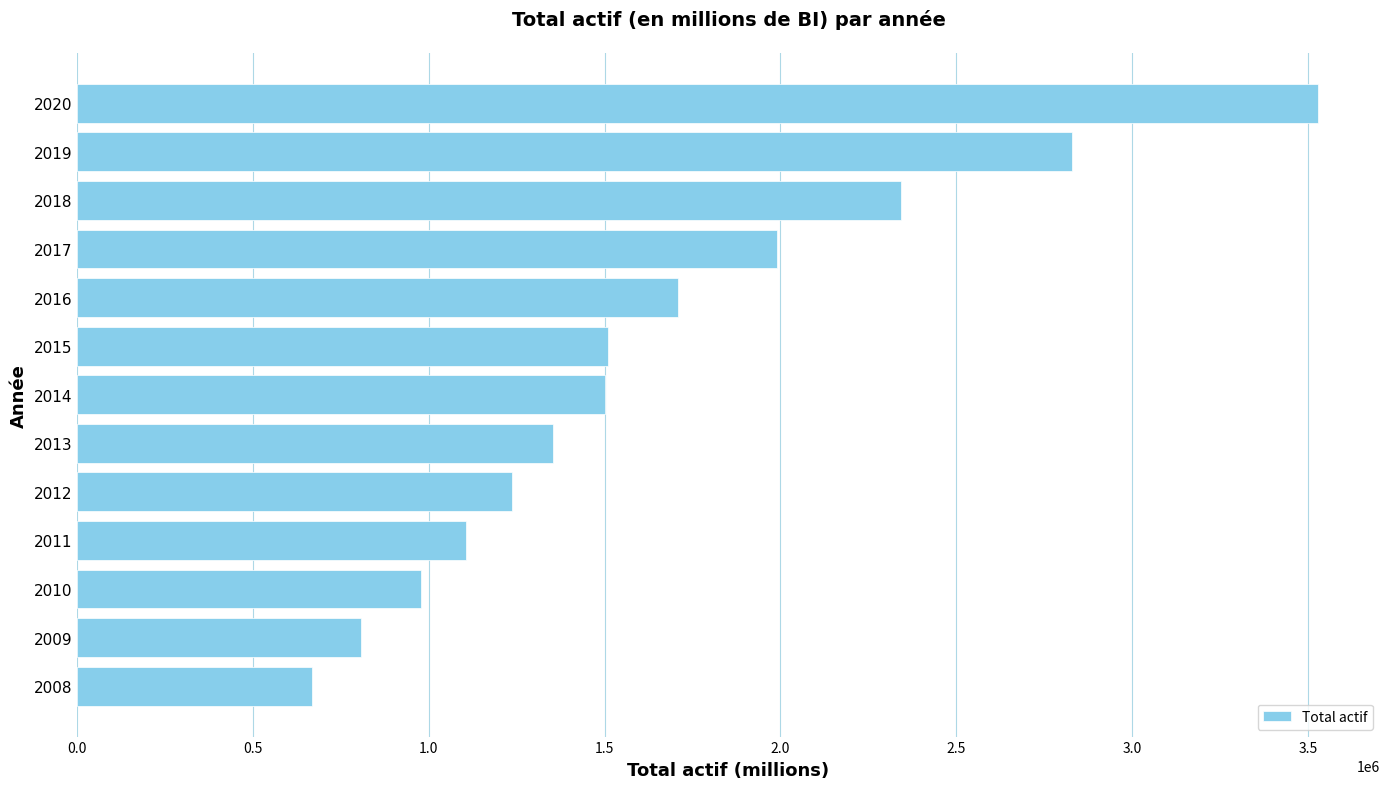

What is the ratio of the value at 2017 to the value at 2012?

1.6